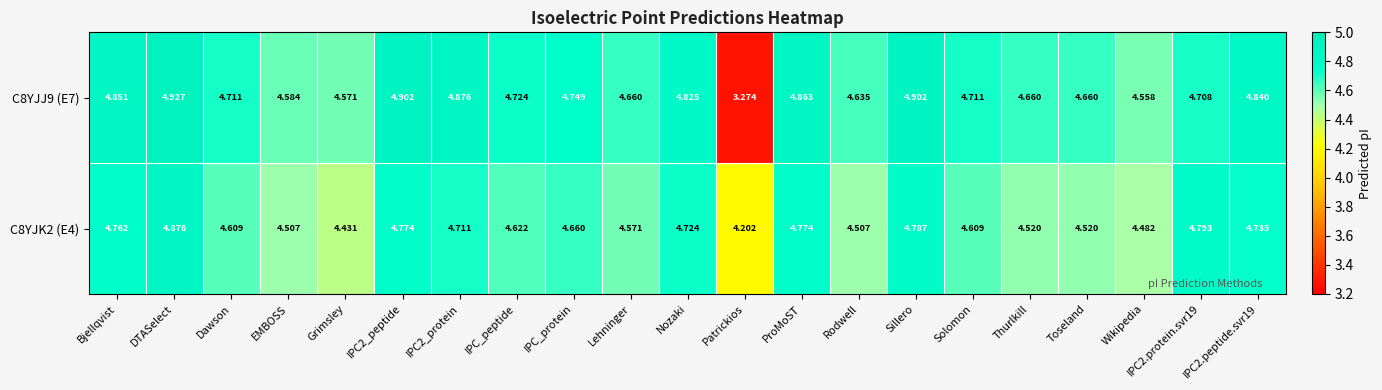

At which label is C8YJJ9 (E7) closest to 4?

Wikipedia